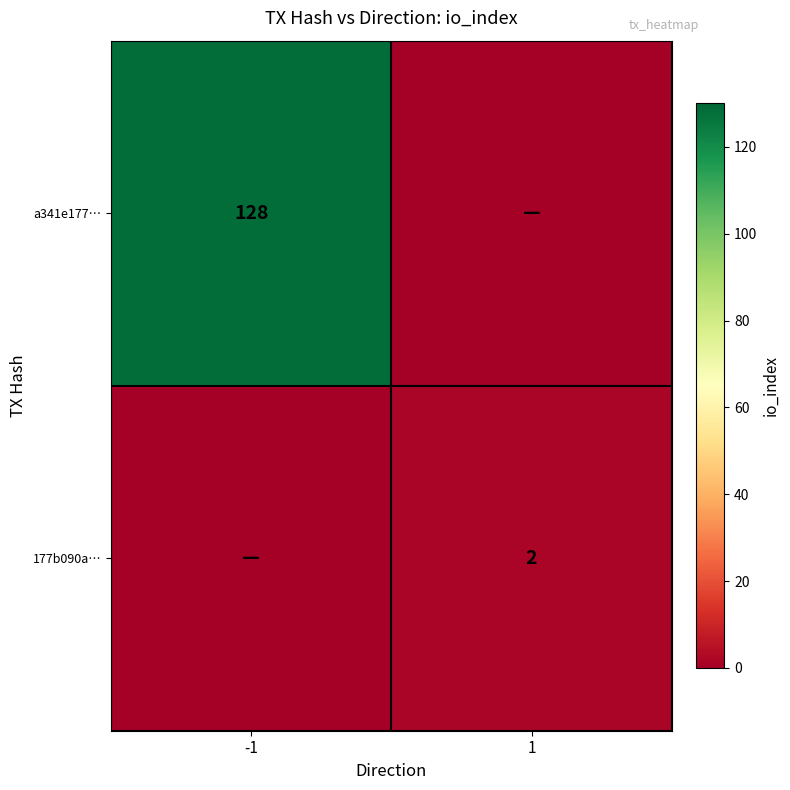

True or false: 177b090a… has a value of 2 at 1.

True